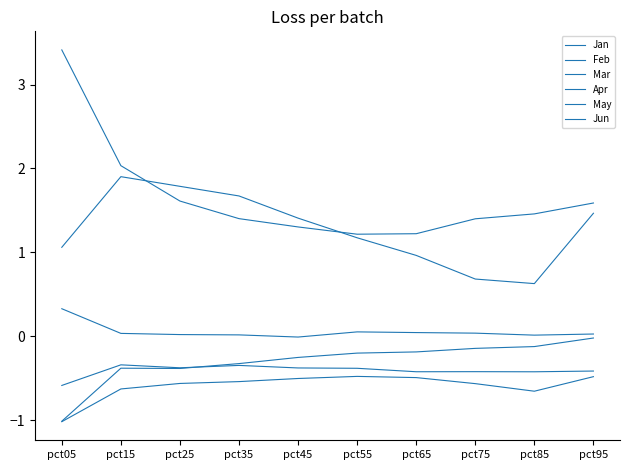

Is the value of Feb at pct85 greater than the value of Apr at pct65?

Yes